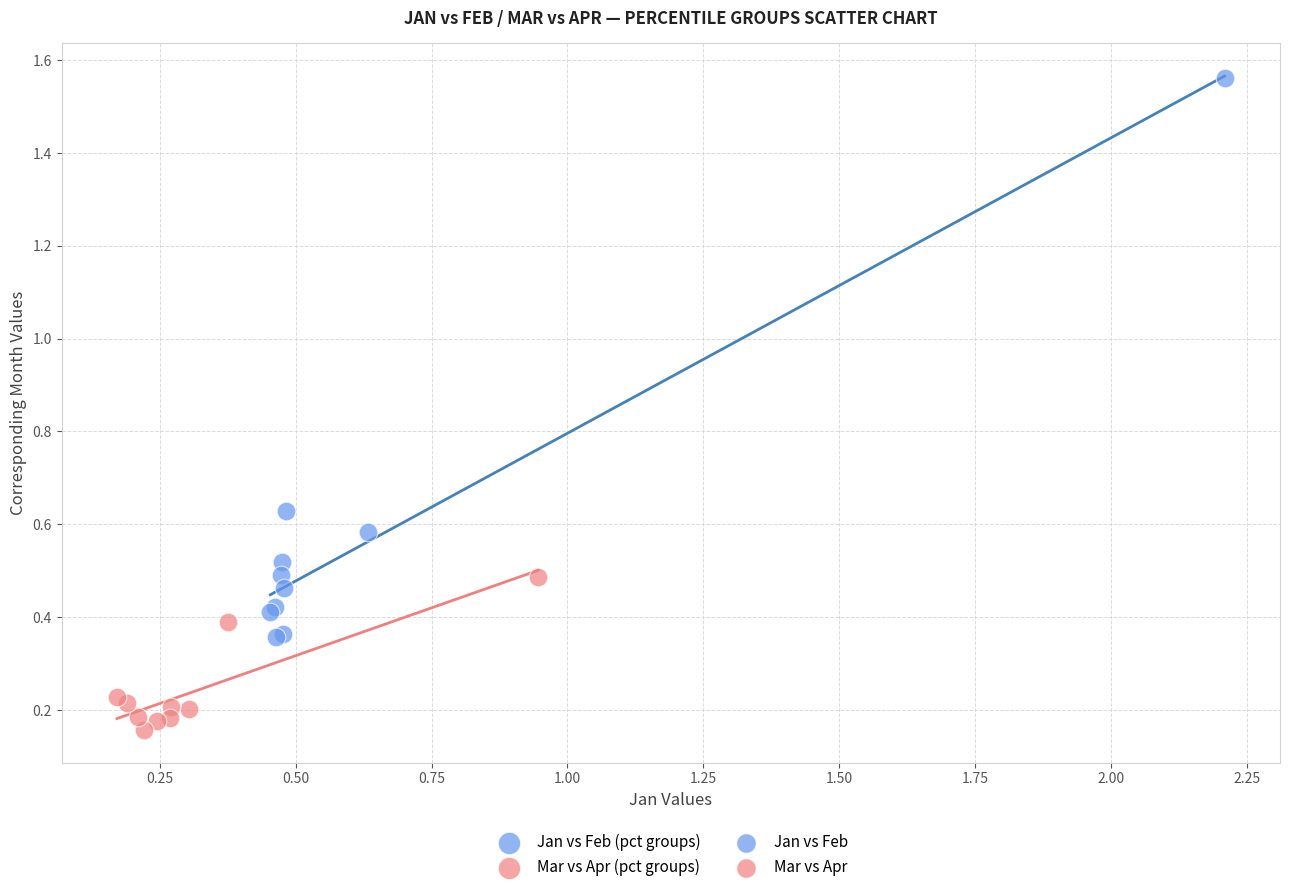

Which series contains the highest Y value?

Jan vs Feb (pct groups)